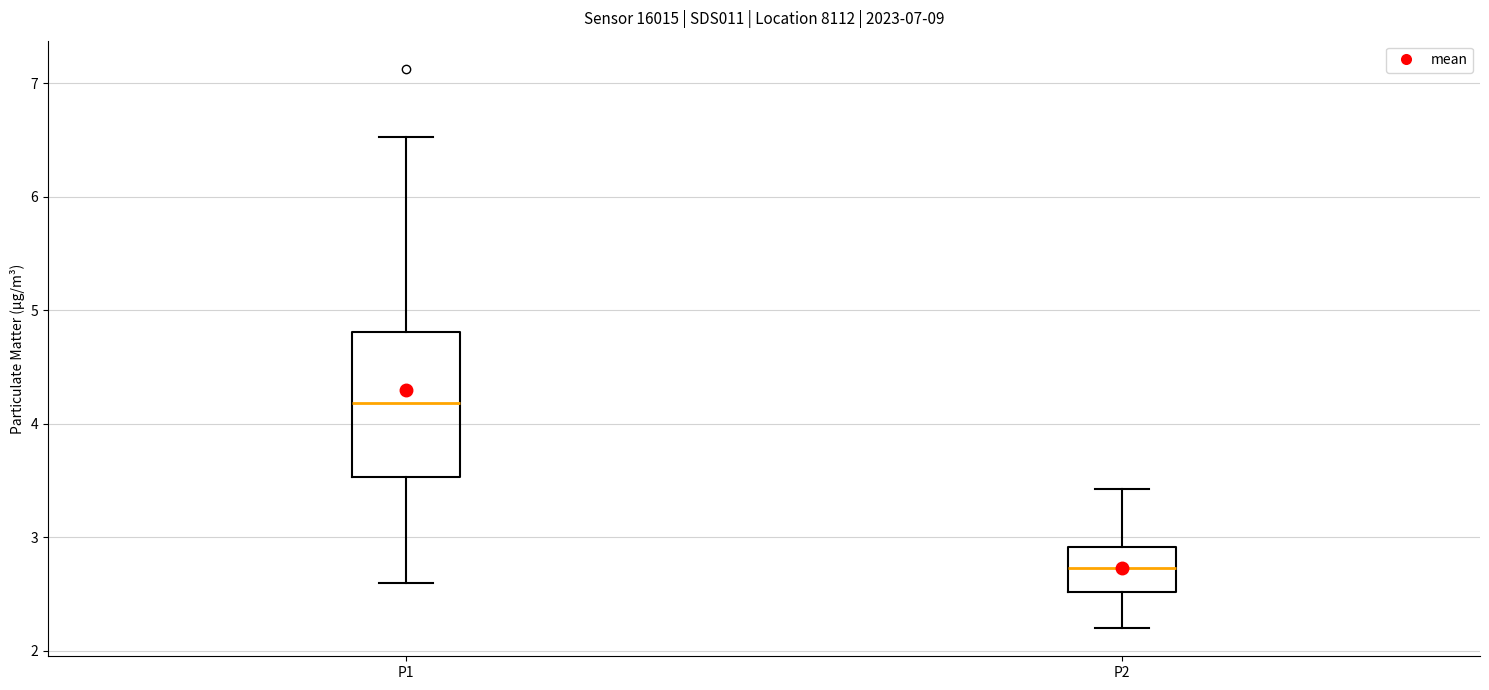

Which box's median line is the lowest?

P2